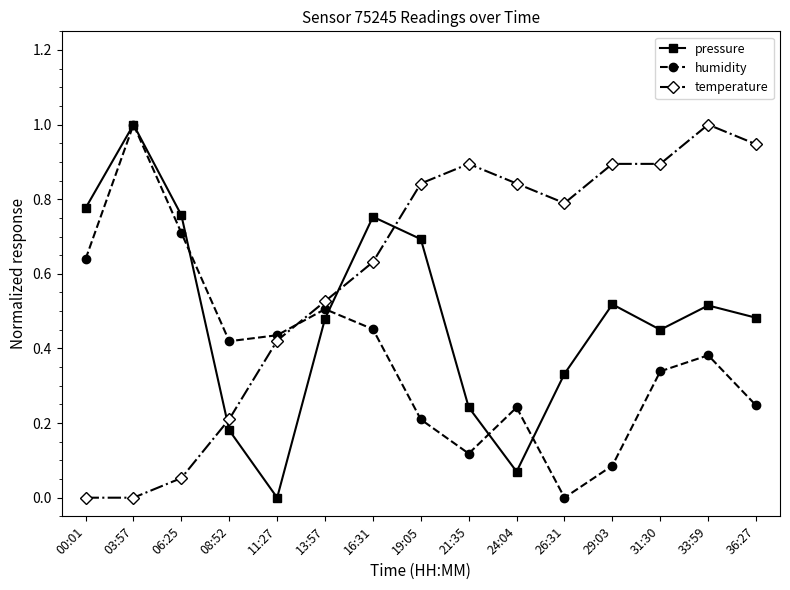

True or false: humidity and temperature intersect in this chart.

True